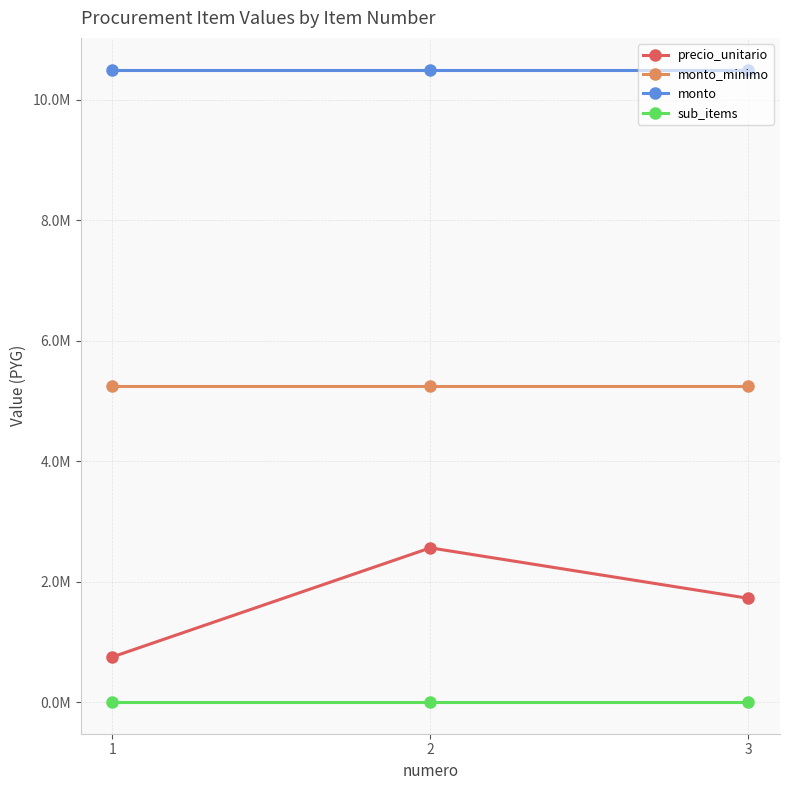

Does the chart have visible grid lines?

Yes